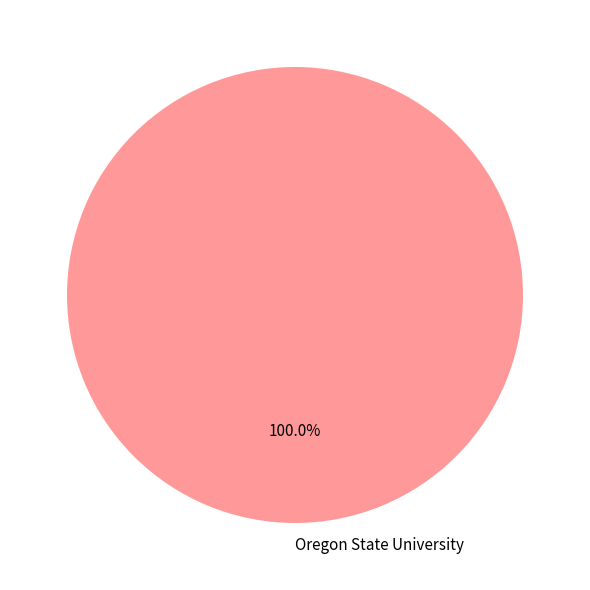

Rank the categories by value from highest to lowest.

Oregon State University